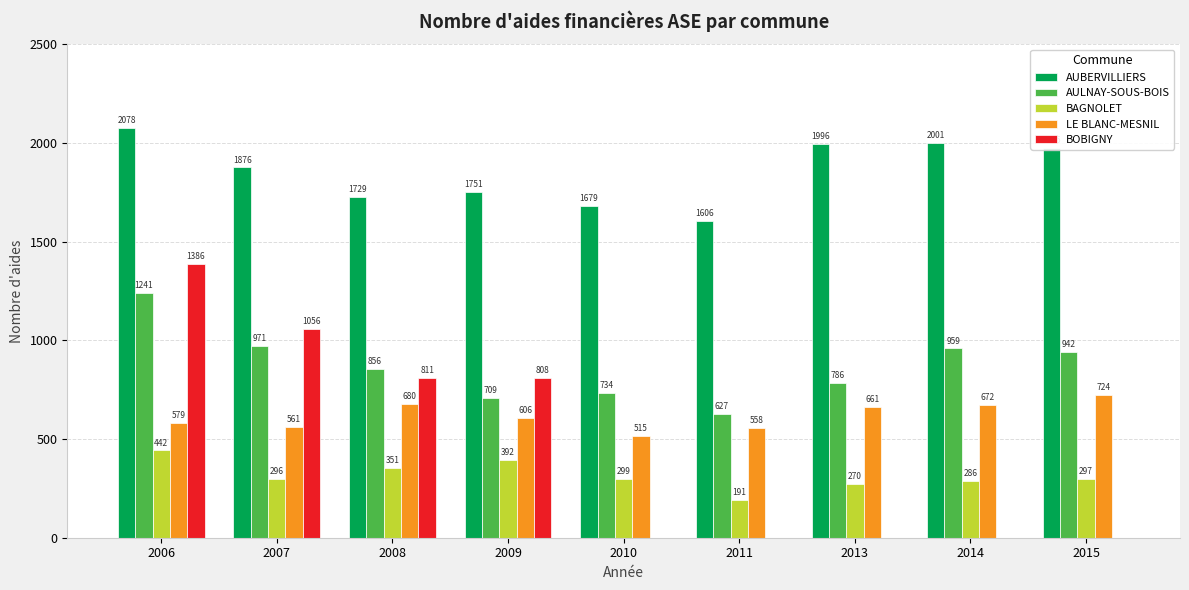

Which series changed the most between 2007 and 2013?

BOBIGNY